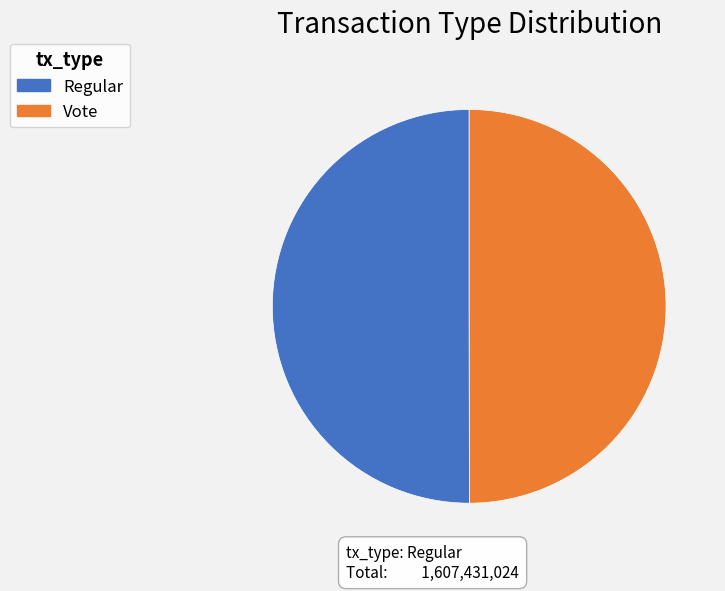

The Regular slice represents 50% of the pie. True or false?

True